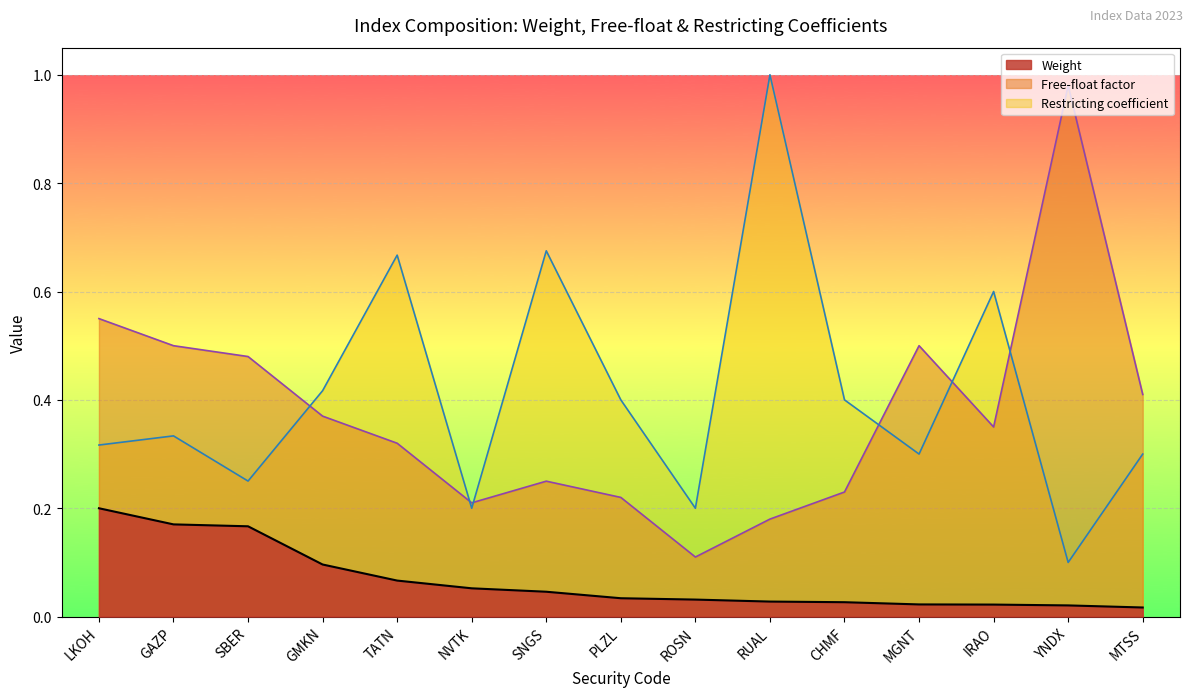

What is the sum of the Free-float values at RUAL and TATN?

0.5